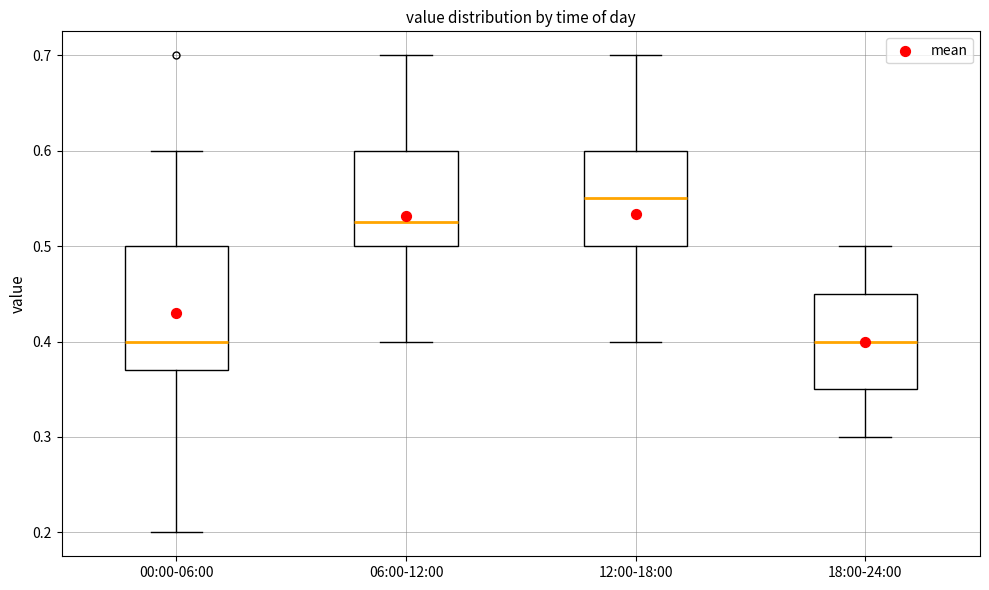

Comparing the boxes themselves (not the whiskers), which one is the tallest?

00:00-06:00